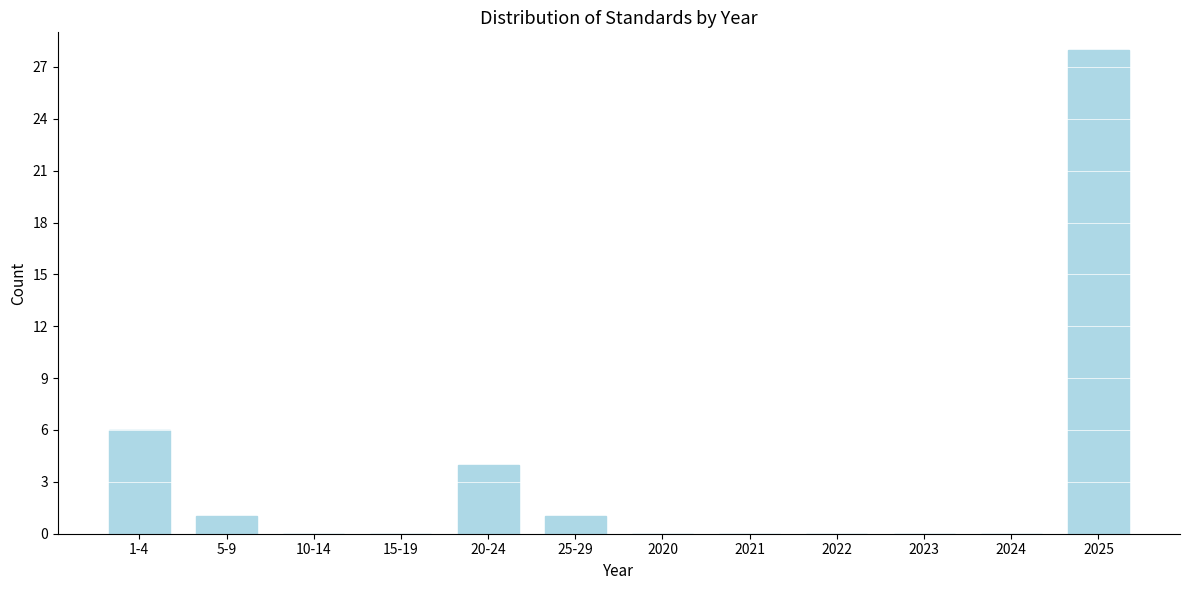

Reading left to right, list all the values displayed in this chart.

1-4=6	5-9=1	10-14=0	15-19=0	20-24=4	25-29=1	2020=0	2021=0	2022=0	2023=0	2024=0	2025=28